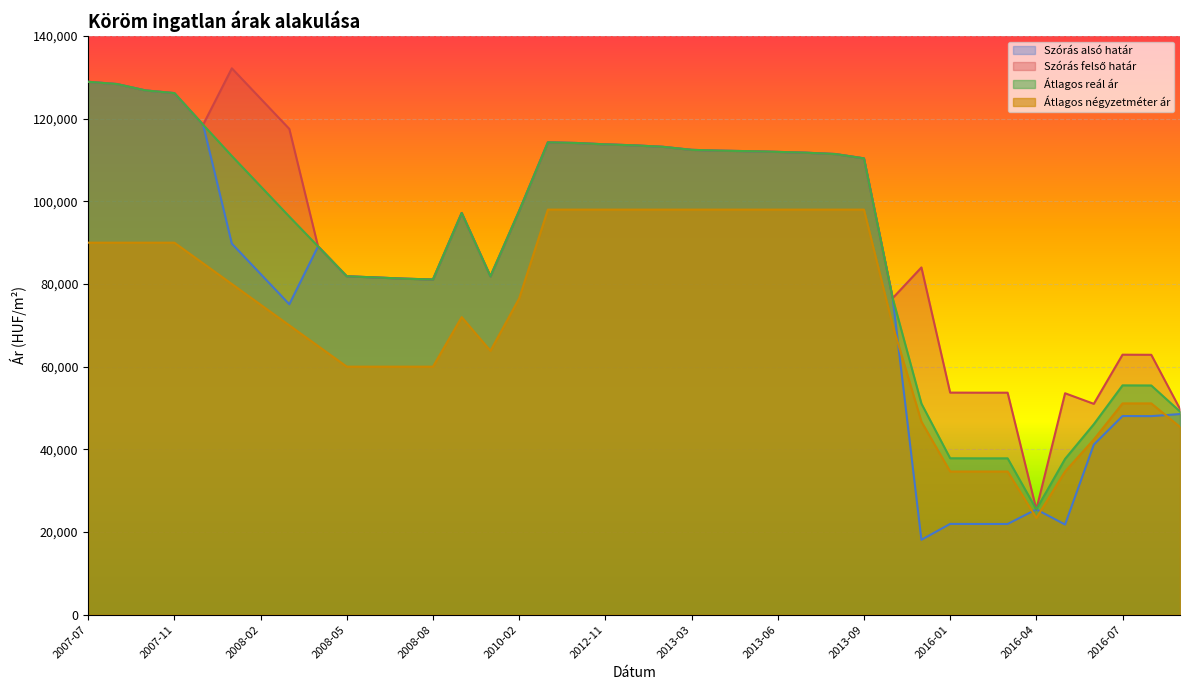

At how many categories does at least one series exceed 43008?

38